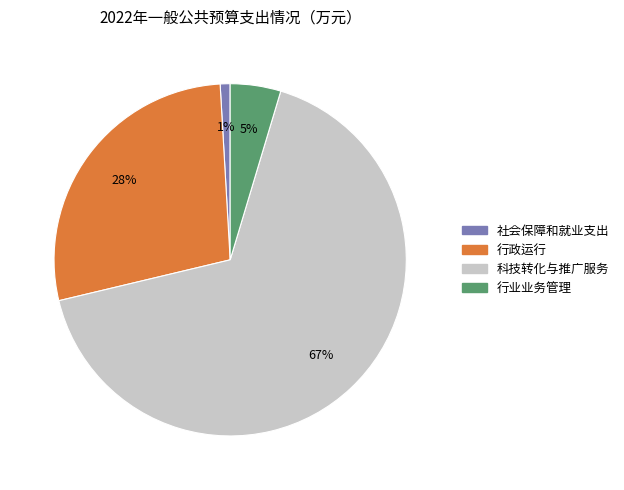

Is the sum of 科技转化与推广服务 and 行政运行 greater than half?

Yes